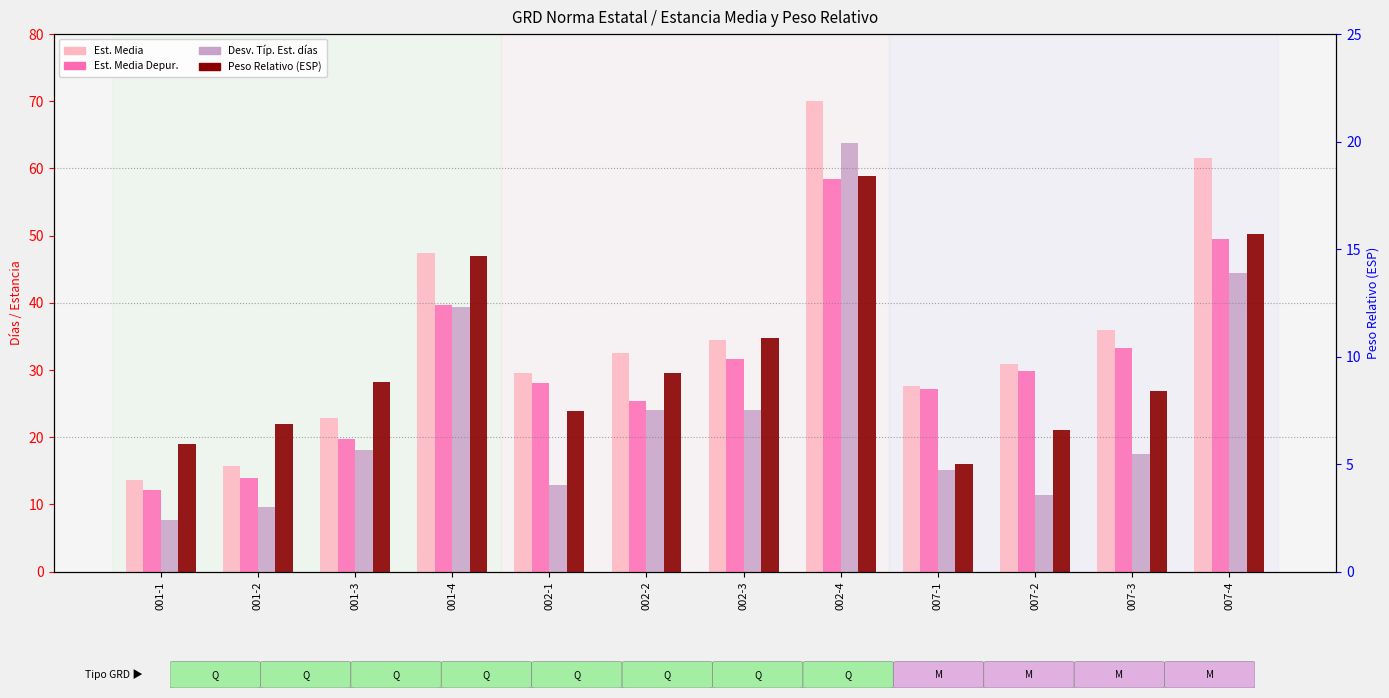

What is the maximum value shown in the chart?

70.0